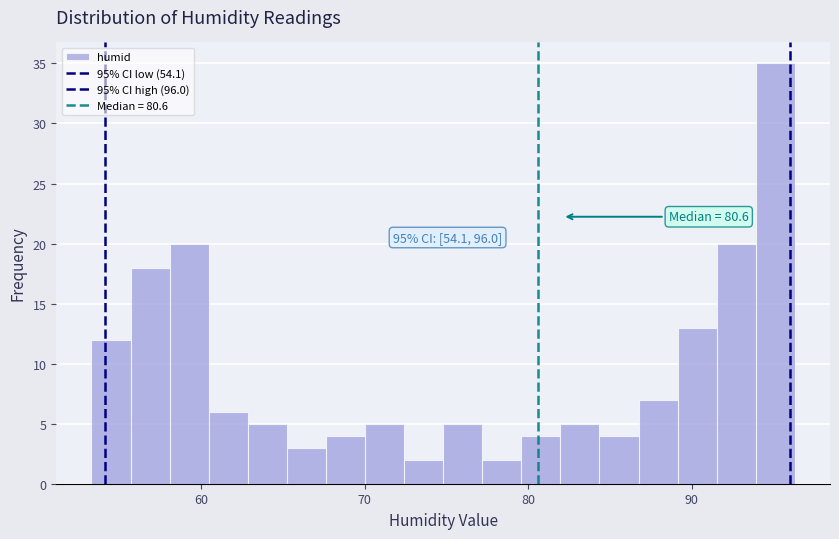

Around what value on the x-axis is the tallest bar? Give the approximate position of its centre, as read against the axis.

95